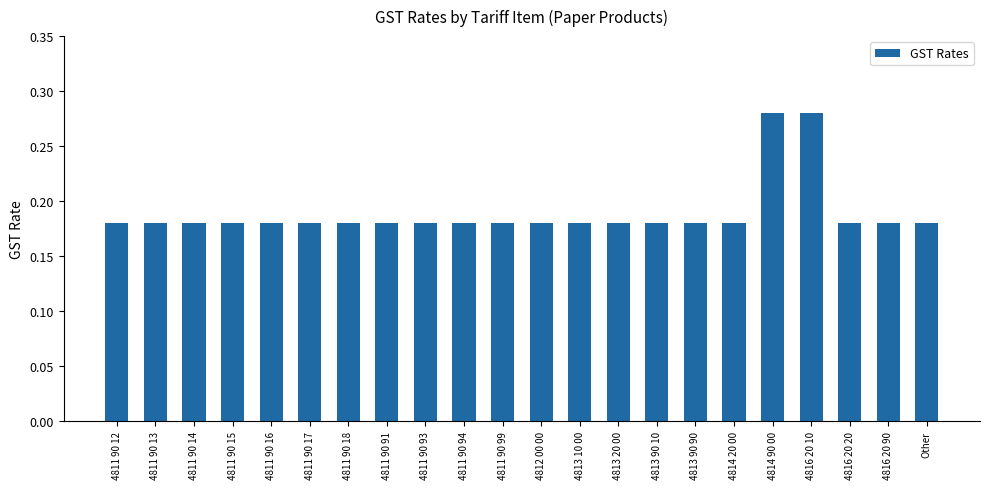

True or false: the data shows 0.3 at Other.

False